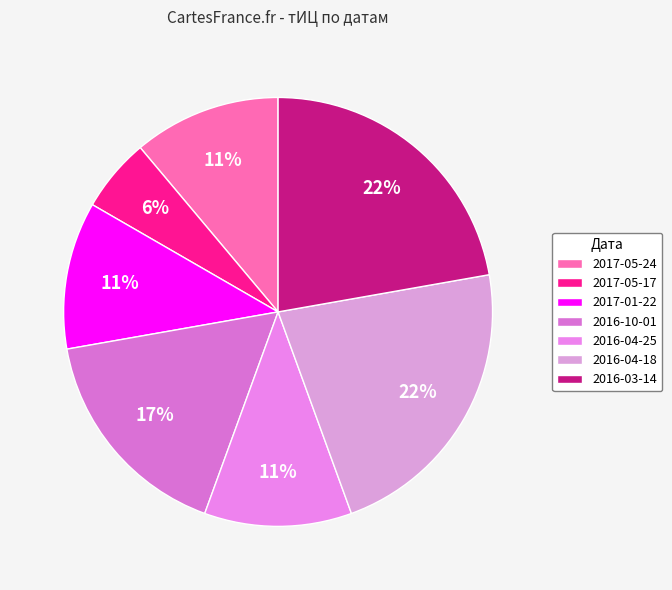

To the nearest percent, what percentage of the pie is 2016-10-01?

17%